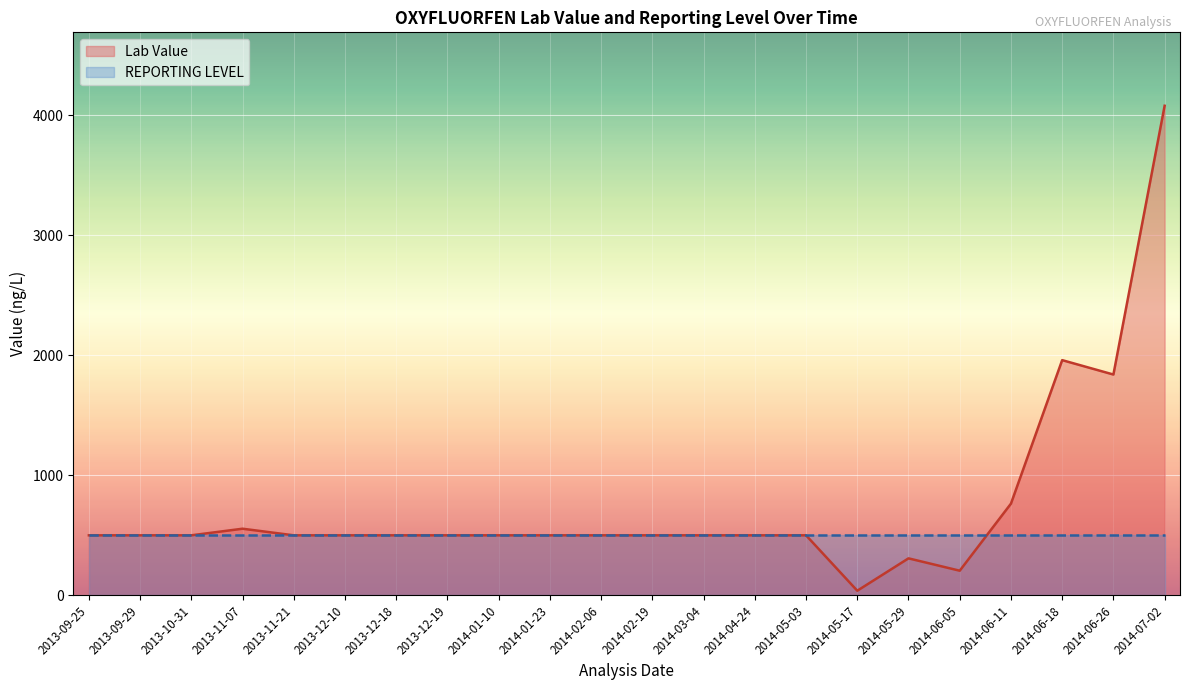

What is the difference between the maximum and minimum values?

4041.8